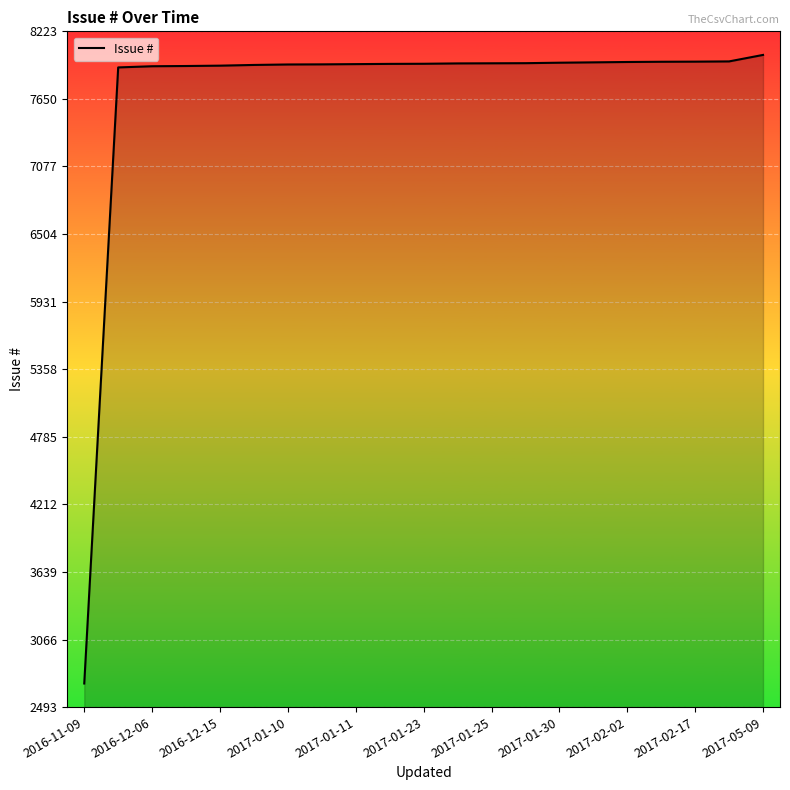

What is the difference between the maximum and minimum values?

5330